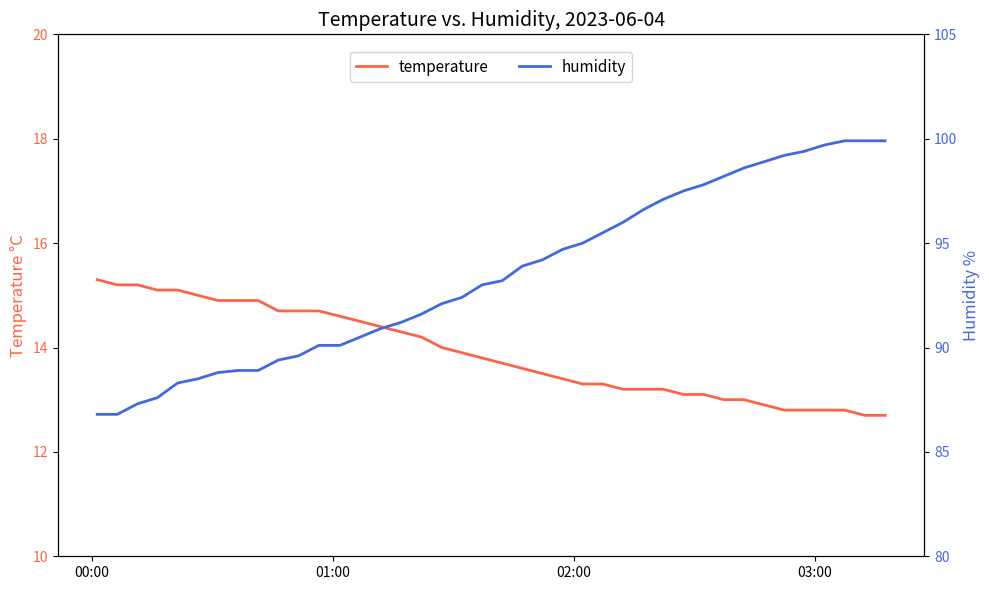

Where does the temperature series first go above 13?

00:00